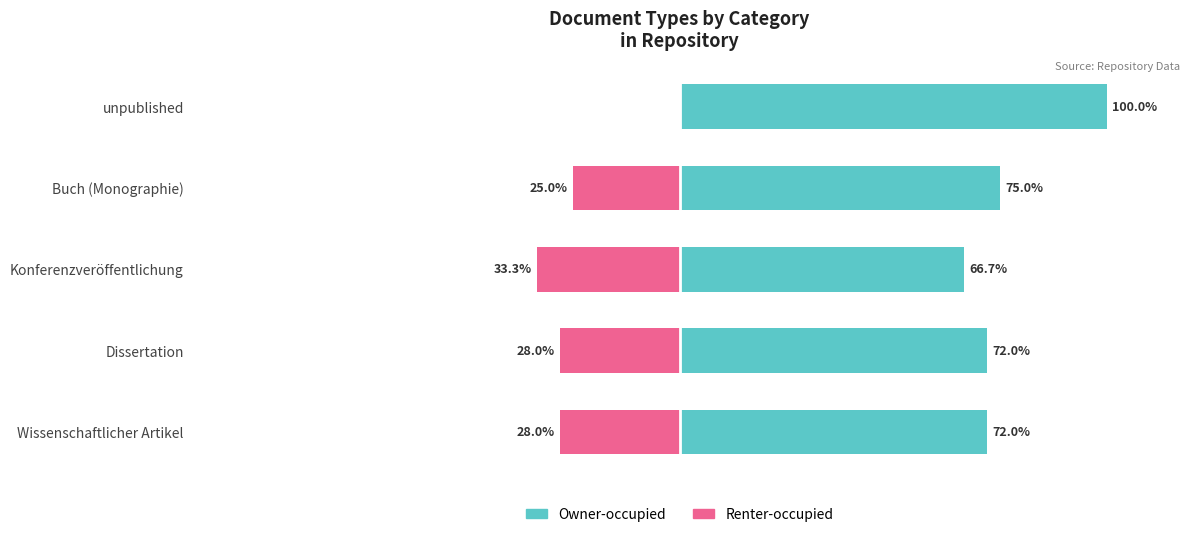

The Renter-occupied series shows -38.9 at Dissertation. True or false?

False